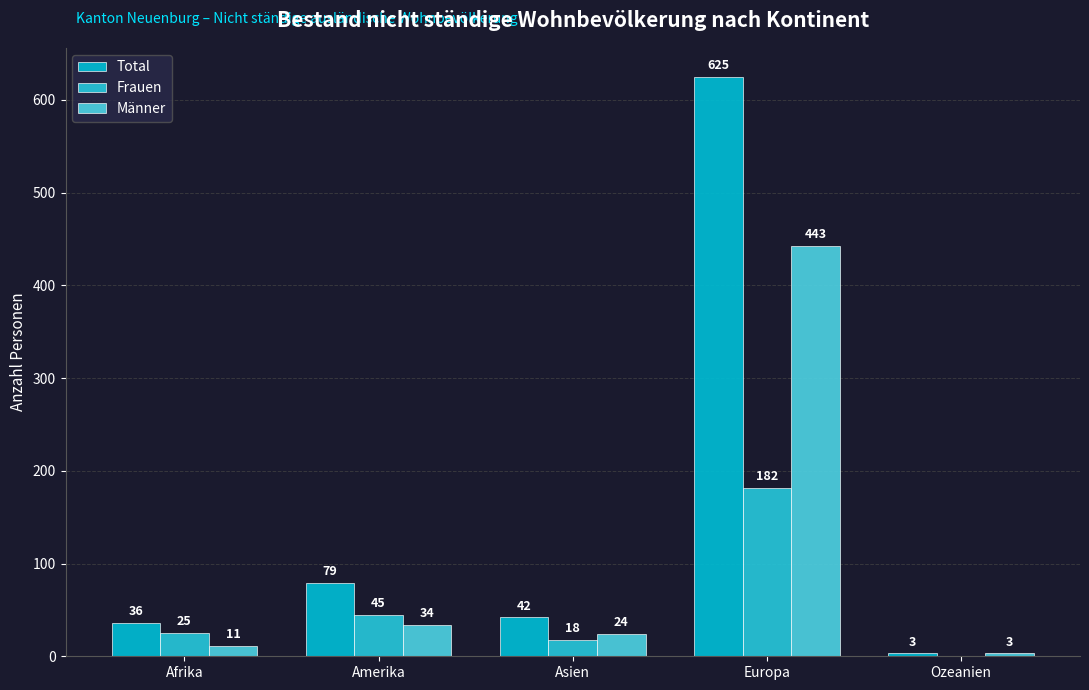

Reading right to left, what are all the values shown in this chart?

Total: Ozeanien=3	Europa=625	Asien=42	Amerika=79	Afrika=36
Frauen: Ozeanien=0	Europa=182	Asien=18	Amerika=45	Afrika=25
Männer: Ozeanien=3	Europa=443	Asien=24	Amerika=34	Afrika=11